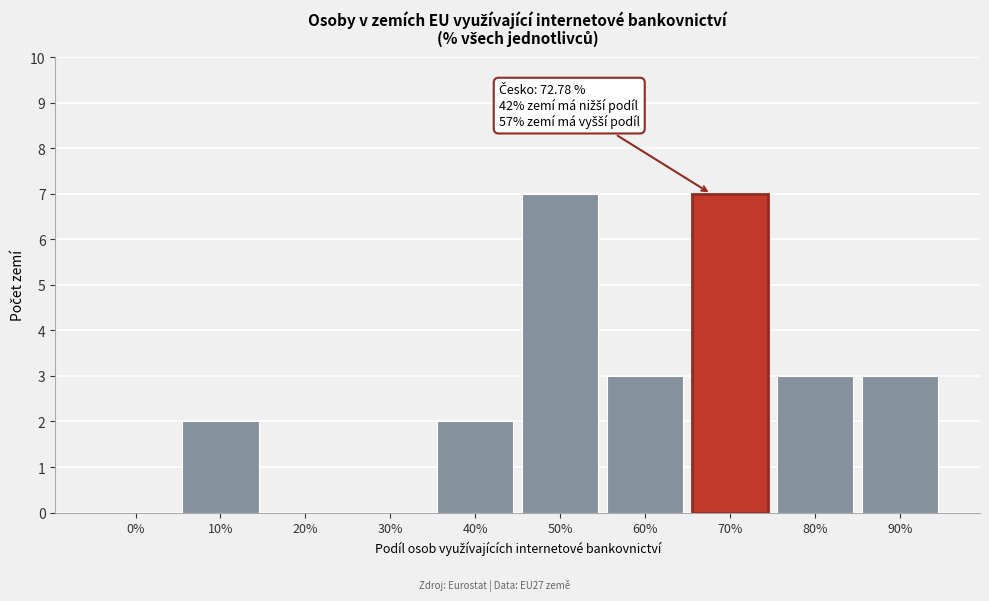

Reading right to left, what are all the values shown in this chart?

90%=3	80%=3	70%=7	60%=3	50%=7	40%=2	30%=0	20%=0	10%=2	0%=0